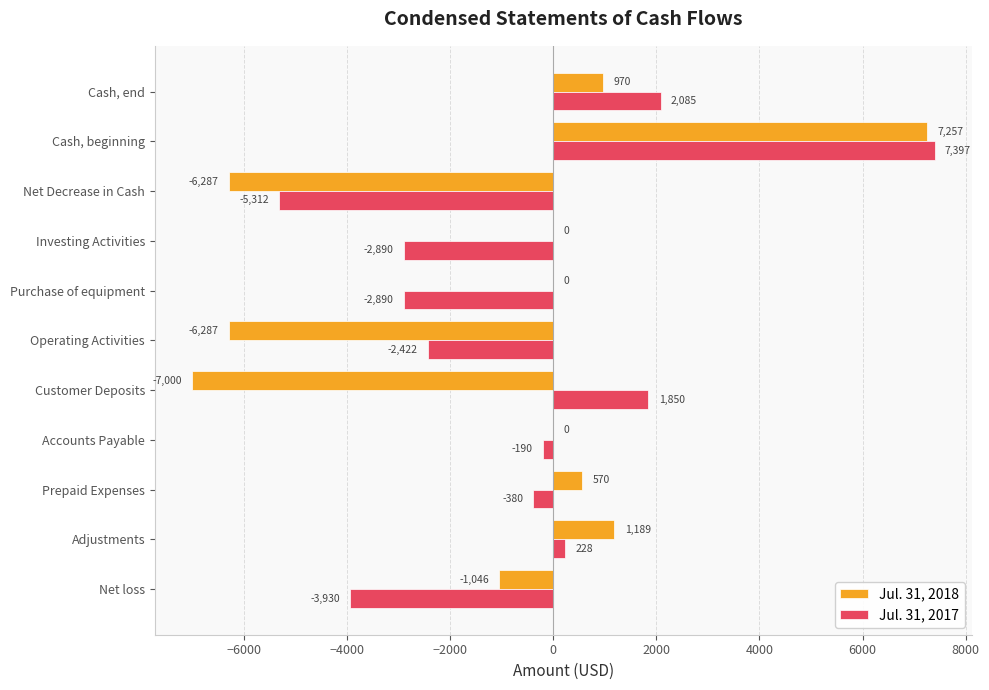

What is the sum of all Jul. 31, 2017 values?

-6454